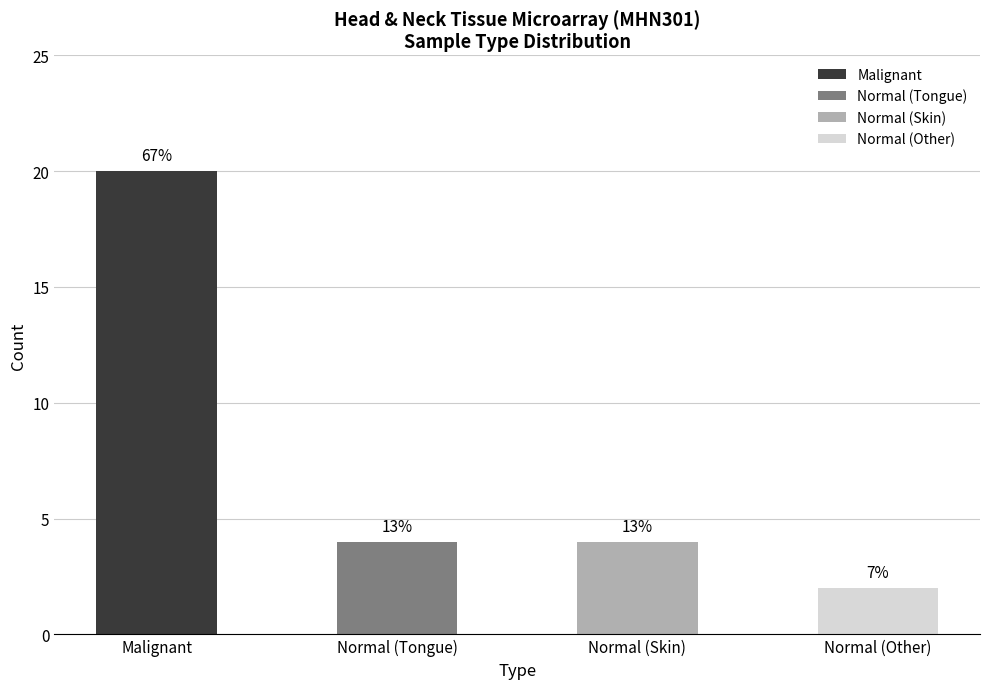

Where does the data first go above 6?

Malignant